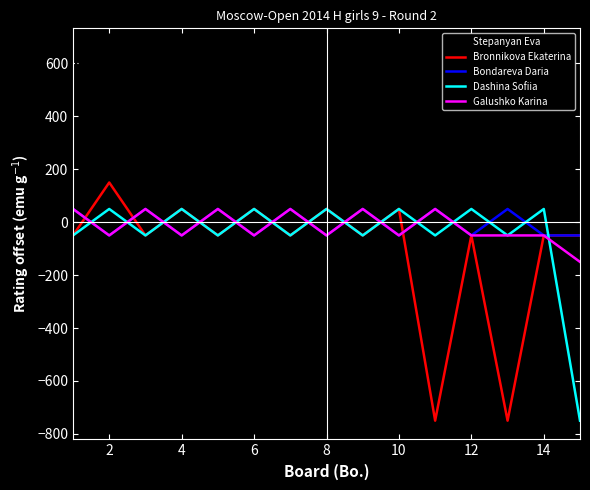

What is the average value of the Bondareva Daria series?

-3